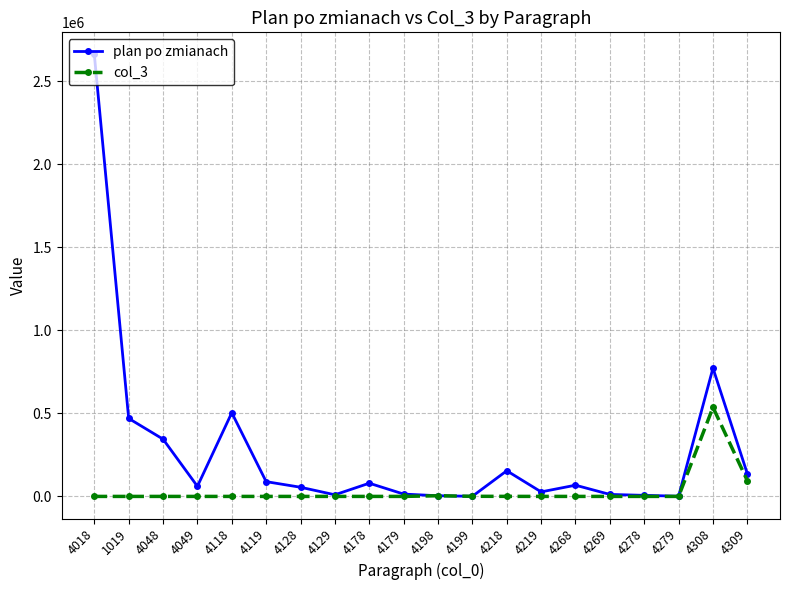

Which series has the widest spread of values?

plan po zmianach